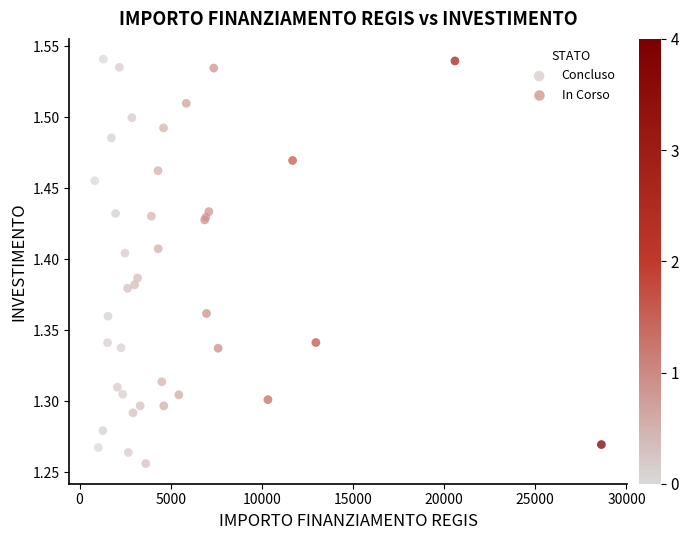

What are all the series names shown in the legend?

Concluso, In Corso